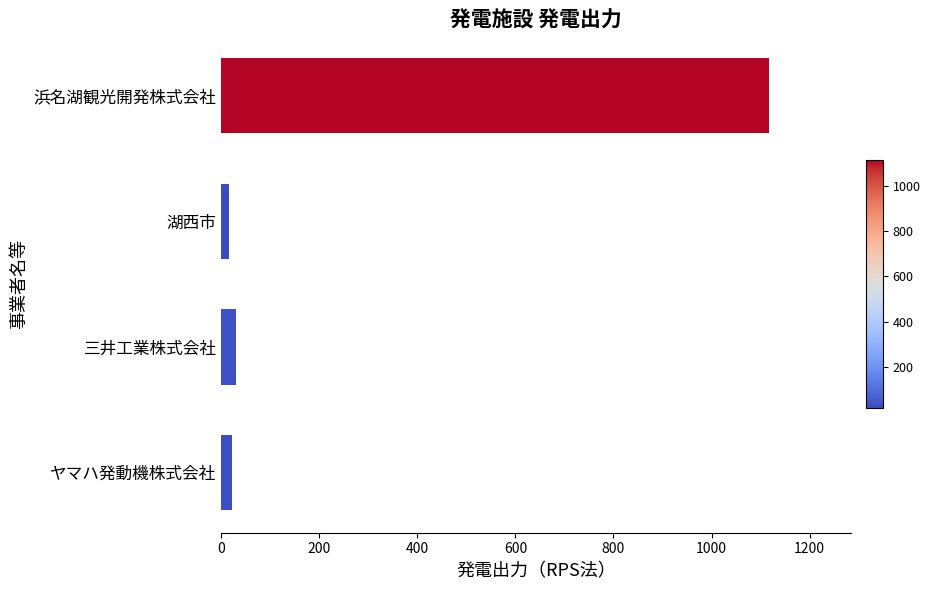

Between ヤマハ発動機株式会社 and 浜名湖観光開発株式会社, which is larger?

浜名湖観光開発株式会社